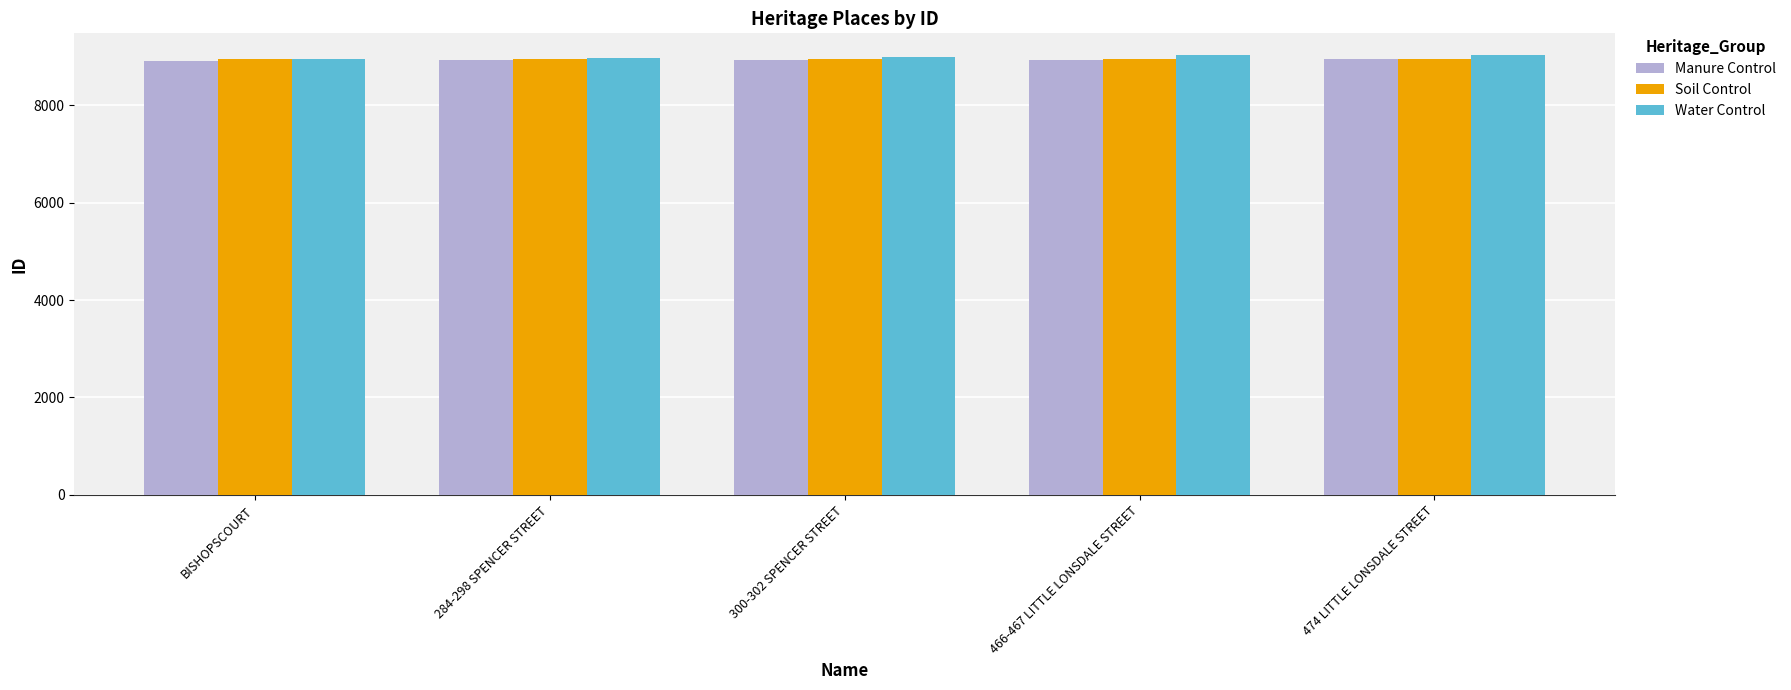

What is the sum of the Soil Control values at 466-467 LITTLE LONSDALE STREET and 474 LITTLE LONSDALE STREET?

17905